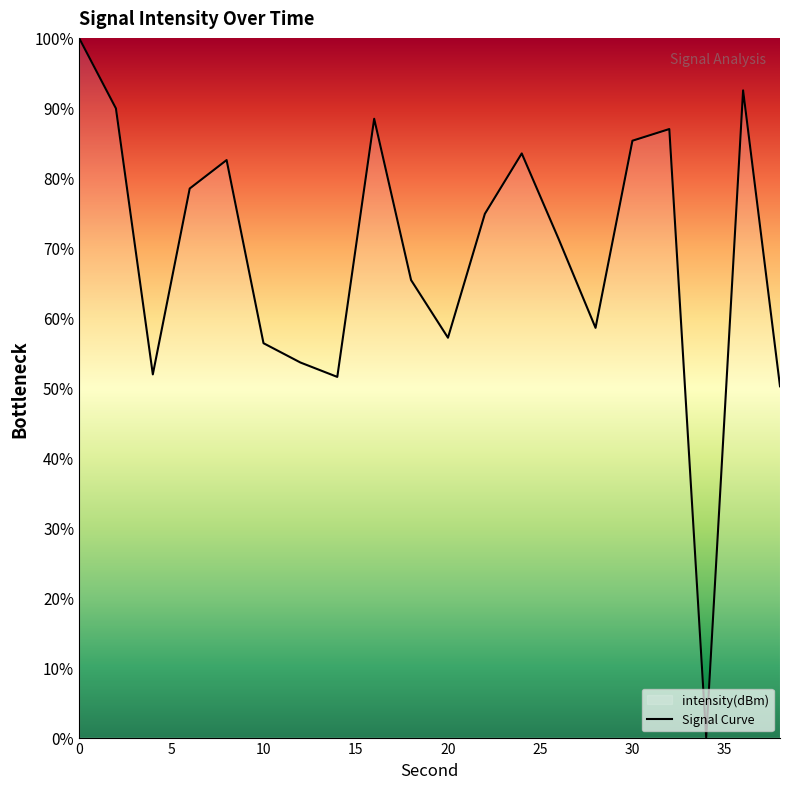

How many categories are shown in the chart?

20